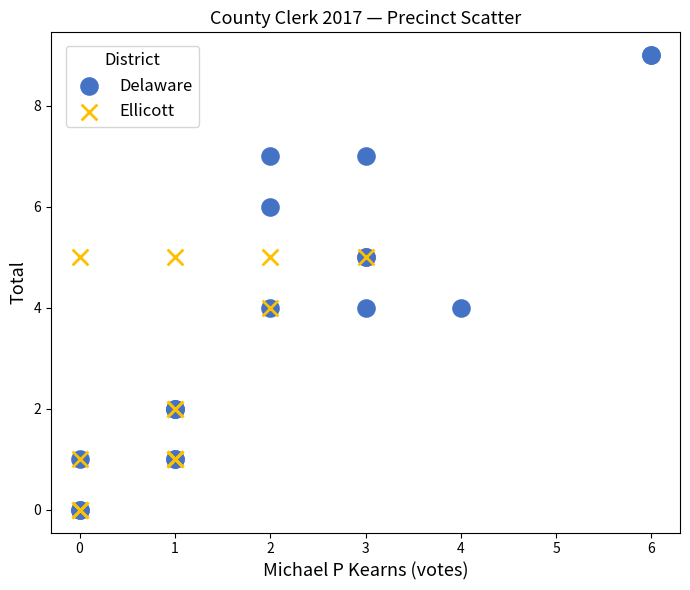

Which series has the widest spread of Y values?

Delaware